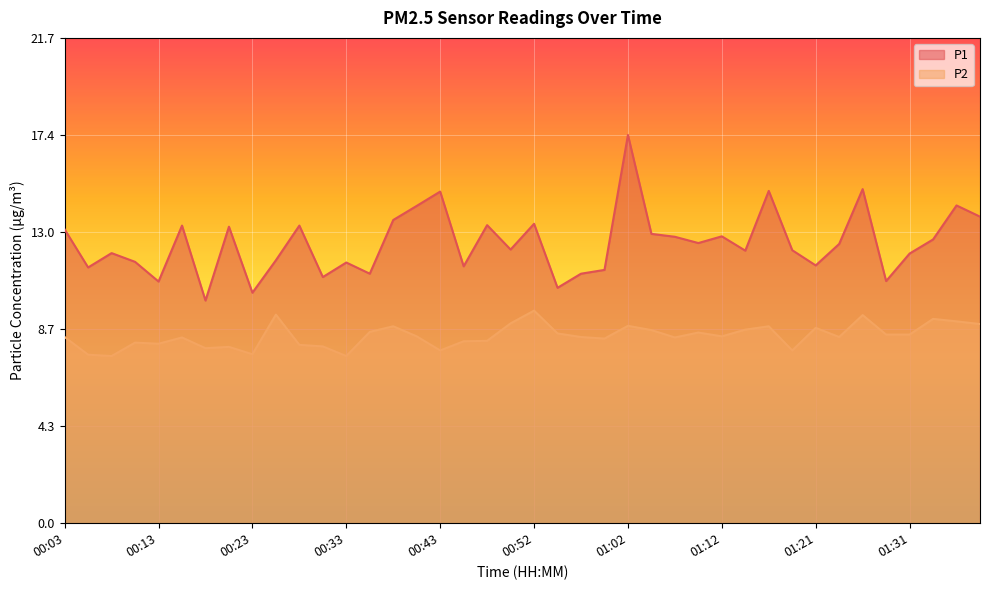

Rank the categories by P1 value from highest to lowest.

01:02, 01:26, 01:17, 00:43, 01:36, 00:40, 01:38, 00:38, 00:52, 00:47, 00:16, 00:28, 00:21, 00:03, 01:04, 01:12, 01:07, 01:34, 01:09, 01:24, 00:50, 01:19, 01:14, 00:08, 01:31, 00:26, 00:11, 00:33, 01:21, 00:45, 00:06, 01:00, 00:35, 00:57, 00:30, 01:29, 00:13, 00:55, 00:23, 00:18